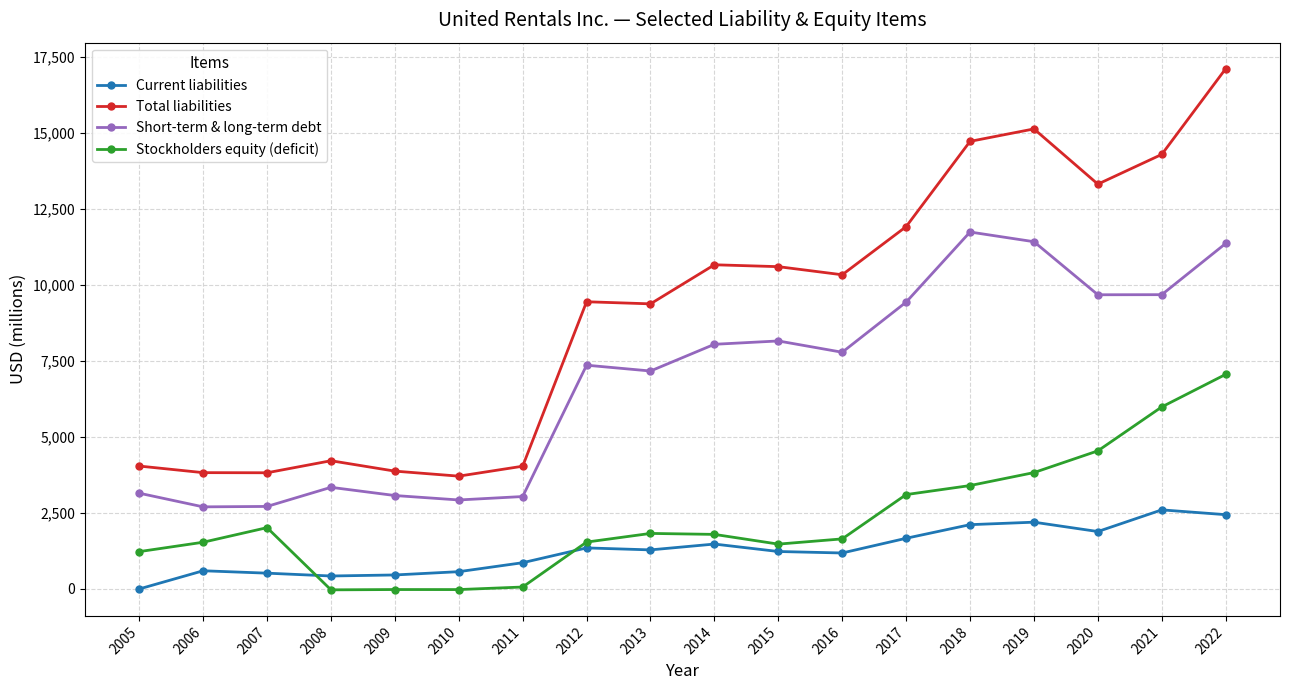

Does the chart have visible grid lines?

Yes